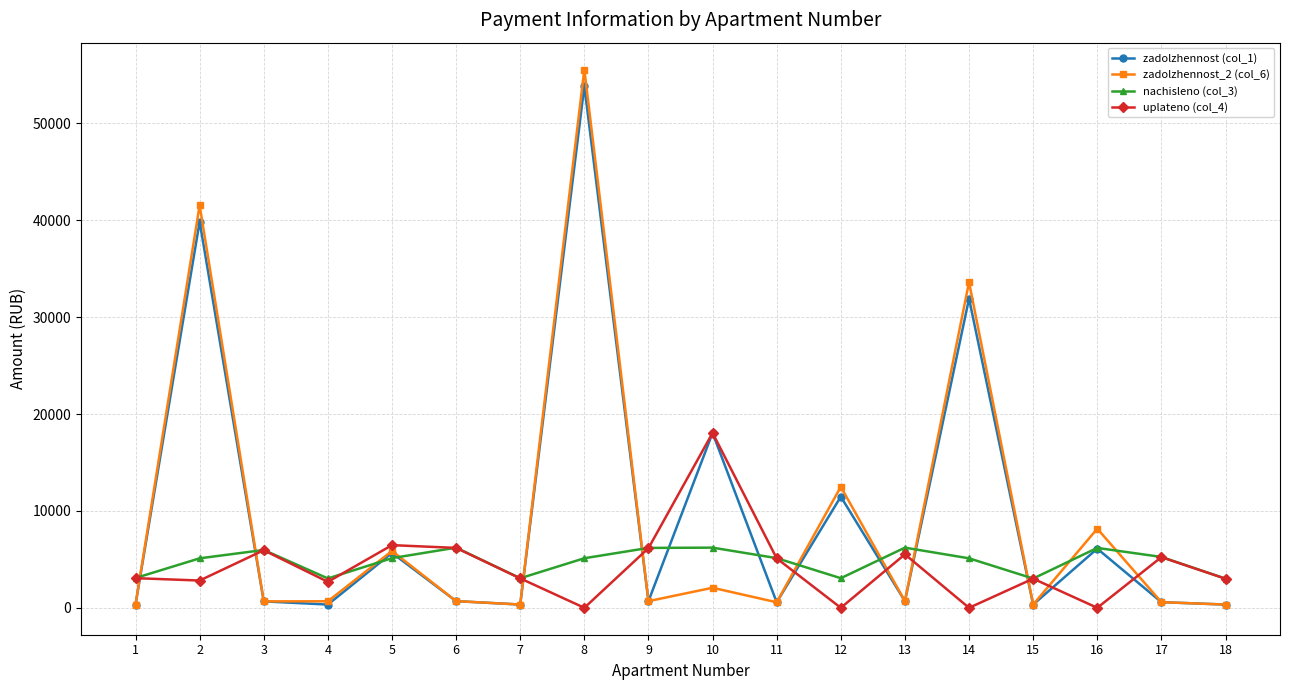

How many series are shown in this chart?

4